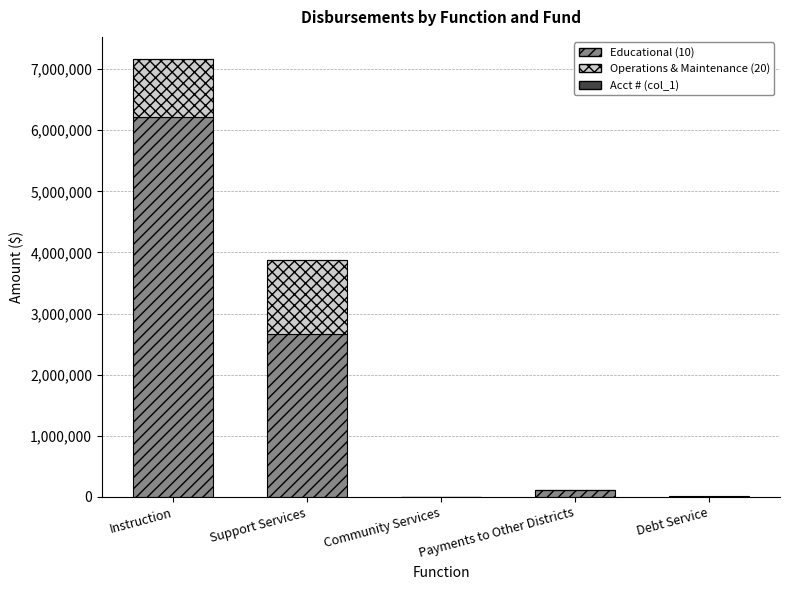

Which category has the highest value in the Educational (10) series?

Instruction